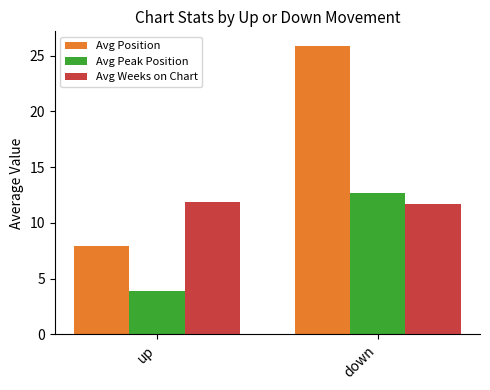

Reading left to right, extract all data points from this chart.

Avg Position: 7.9	25.9
Avg Peak Position: 3.9	12.6
Avg Weeks on Chart: 11.8	11.7